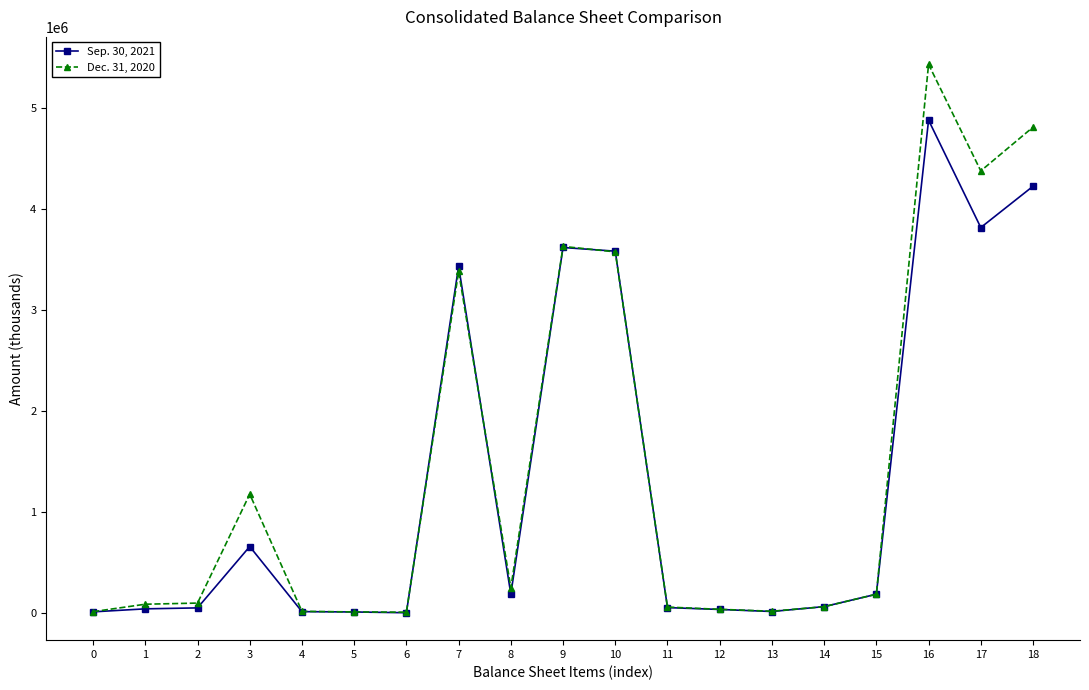

At 16, list the series in order from largest to smallest.

Dec. 31, 2020, Sep. 30, 2021